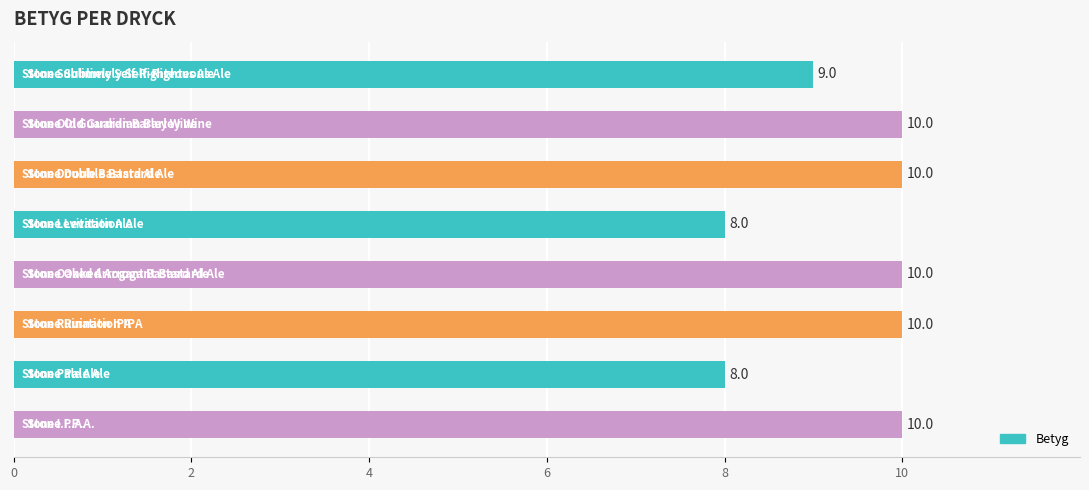

Does the chart contain stacked bars?

No